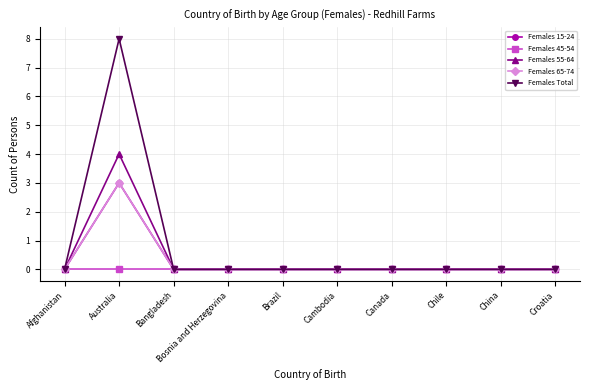

Reading left to right, extract all data points from this chart.

Females 15-24: 0	3	0	0	0	0	0	0	0	0
Females 45-54: 0	0	0	0	0	0	0	0	0	0
Females 55-64: 0	4	0	0	0	0	0	0	0	0
Females 65-74: 0	3	0	0	0	0	0	0	0	0
Females Total: 0	8	0	0	0	0	0	0	0	0